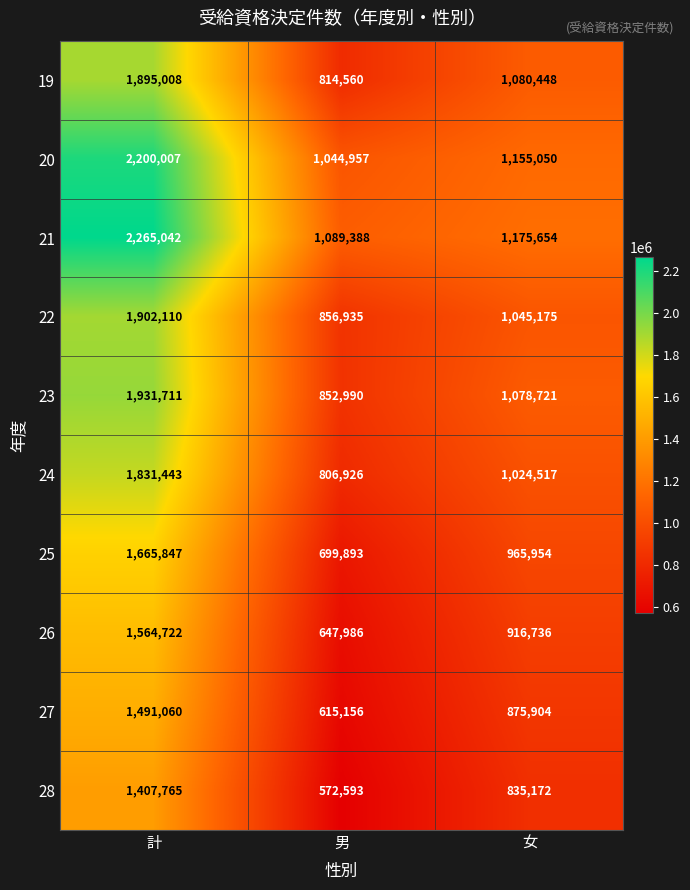

How many categories are shown in the chart?

3